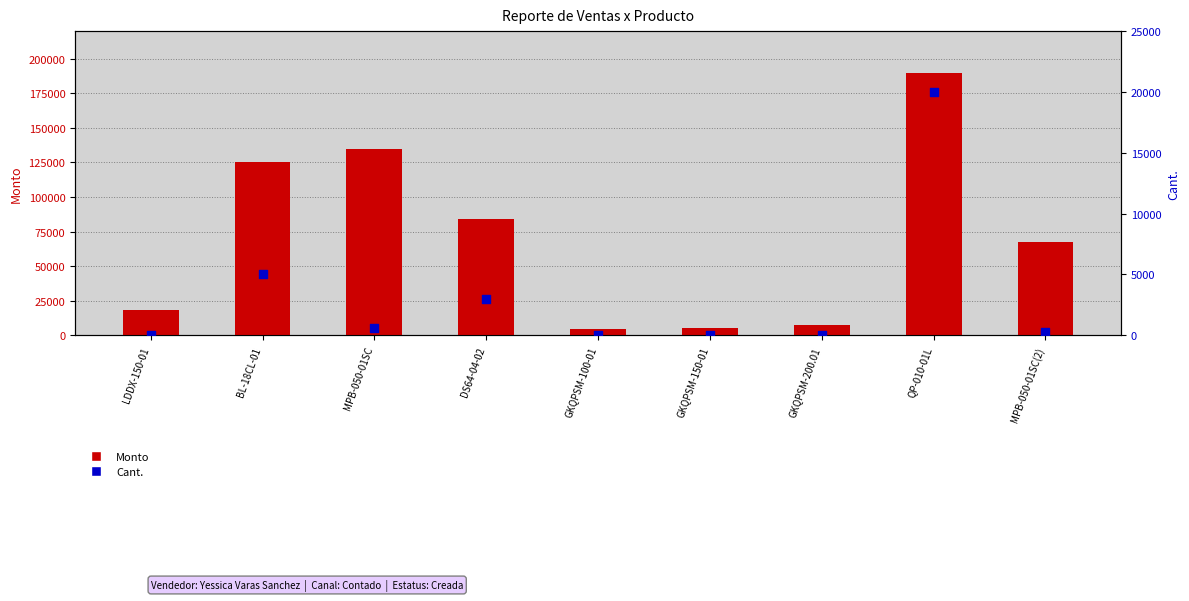

Which series has the widest spread of Y values?

Monto